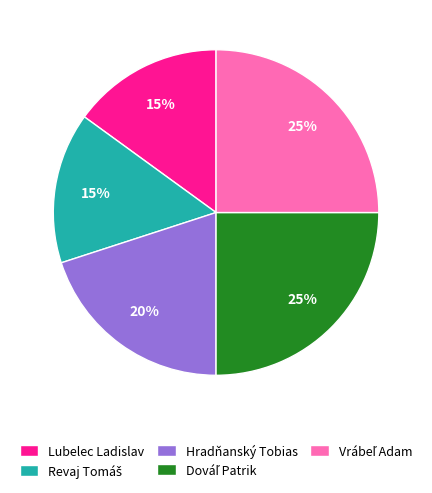

Count the number of slices in the pie.

5